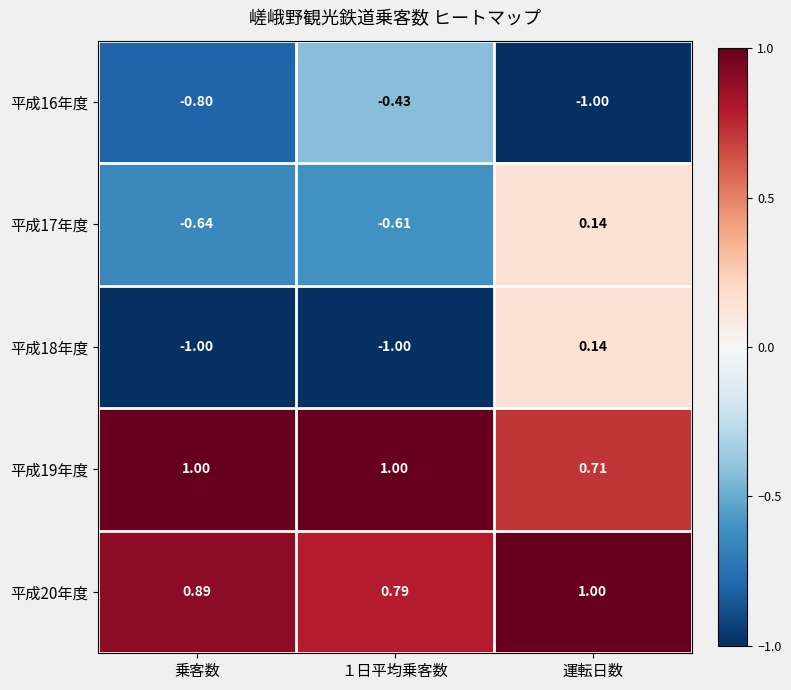

Is the value of 平成17年度 at １日平均乗客数 greater than the value of 平成19年度 at １日平均乗客数?

No